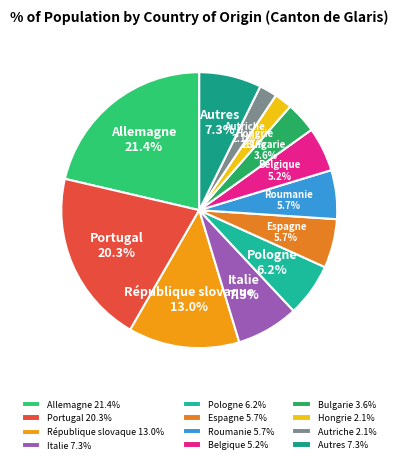

Is there any slice that represents more than half of the pie?

No